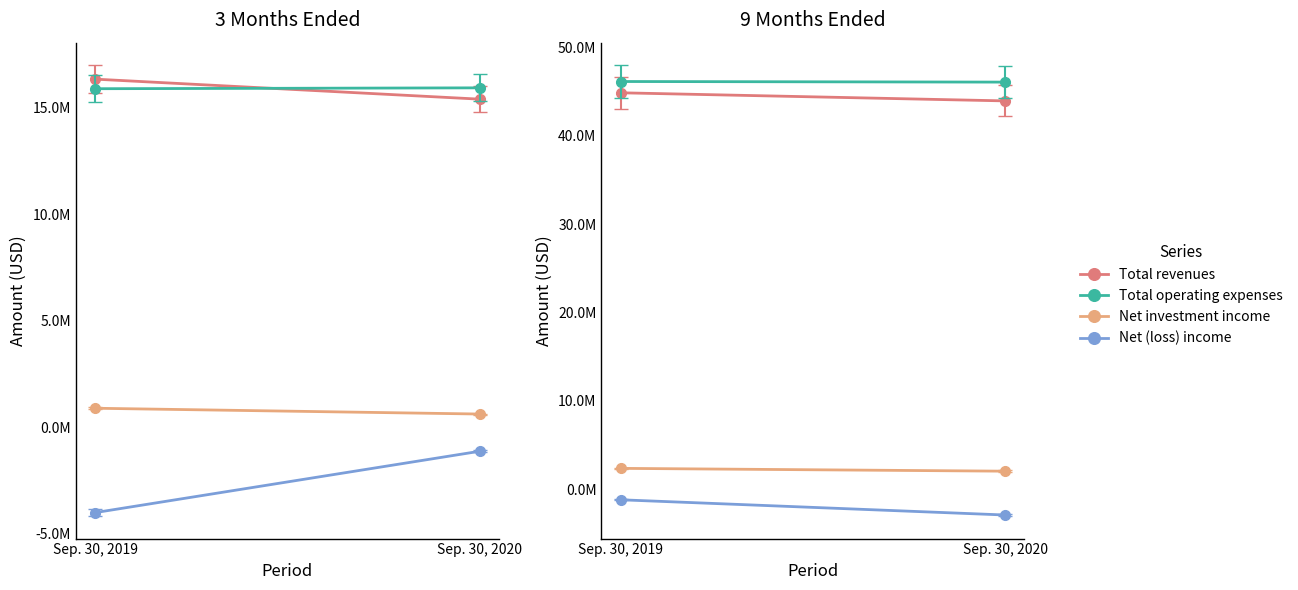

Which series has the largest total across all categories?

Total operating expenses